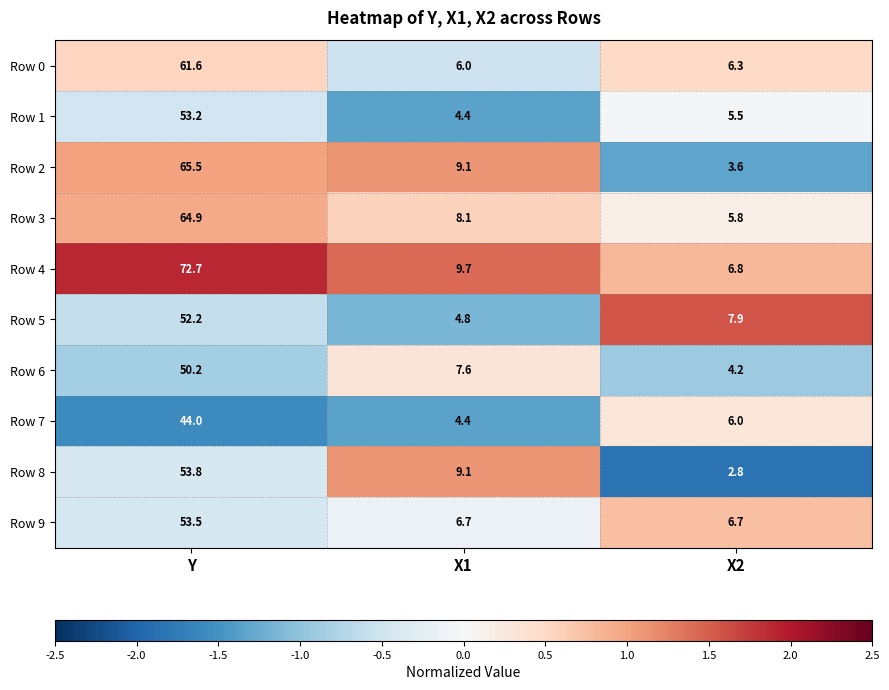

Rank the series by their maximum value, from lowest to highest.

Row 7, Row 6, Row 5, Row 1, Row 9, Row 8, Row 0, Row 3, Row 2, Row 4